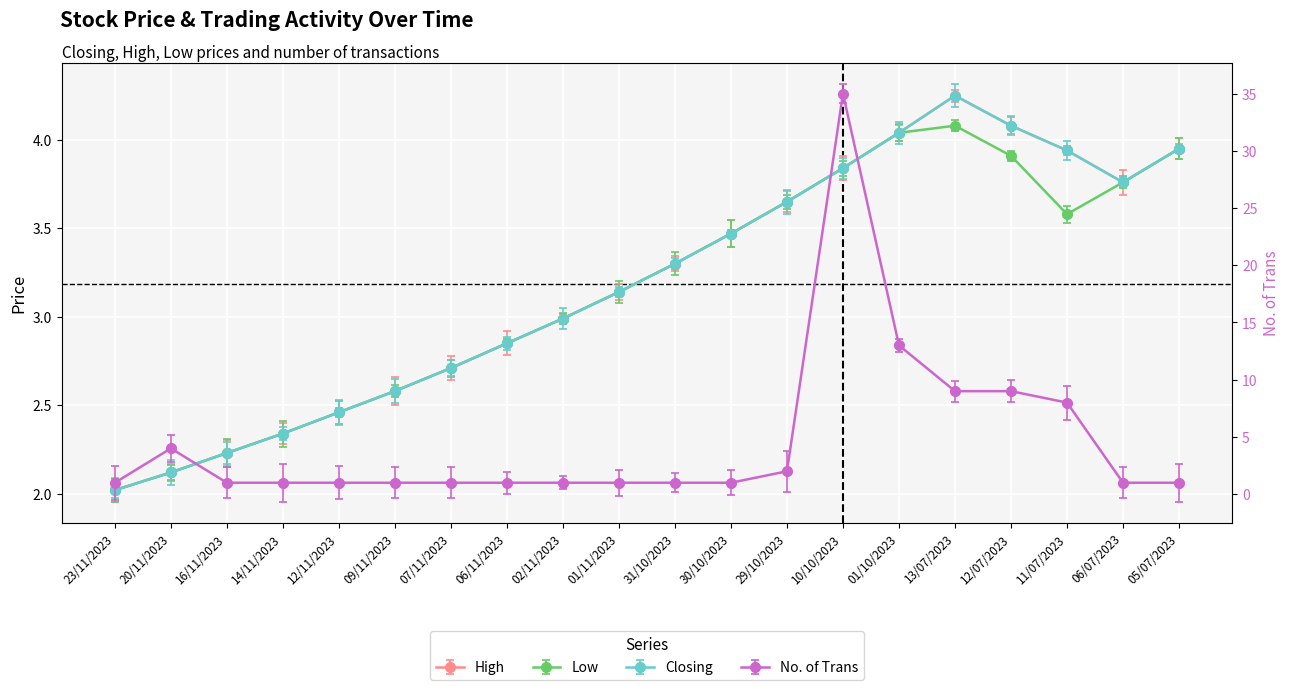

True or false: High and Low cross at least once.

False